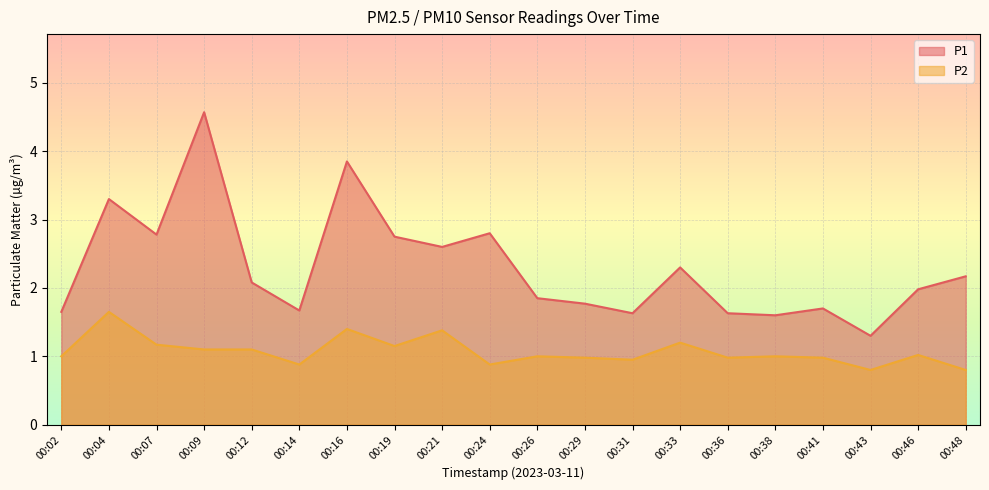

True or false: P2 and P1 intersect in this chart.

False